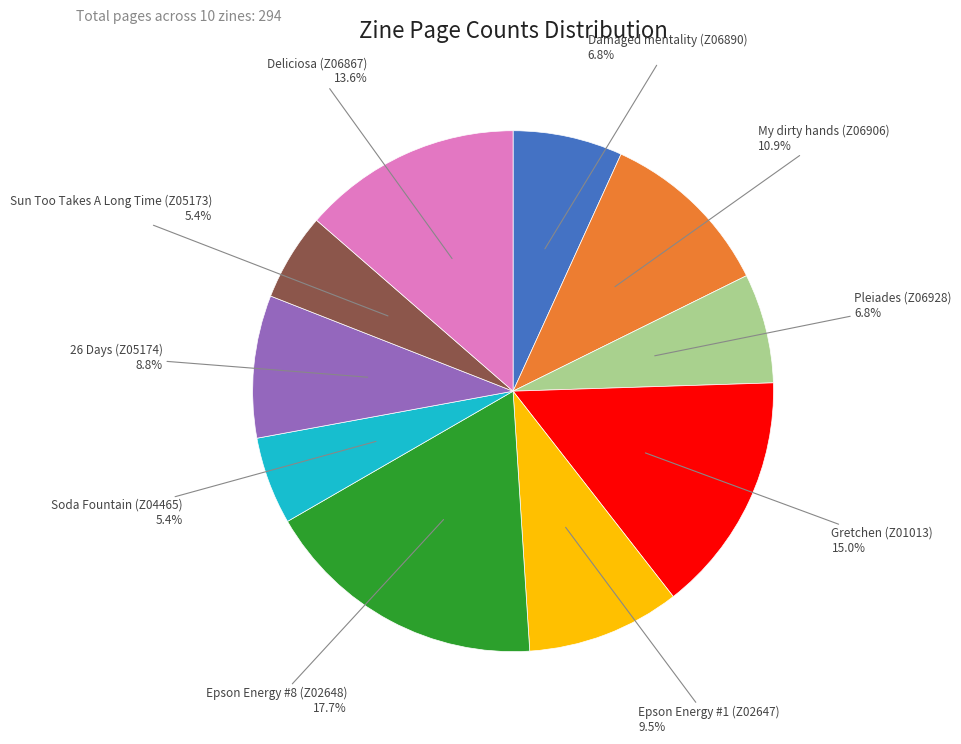

Is there any slice that represents more than half of the pie?

No